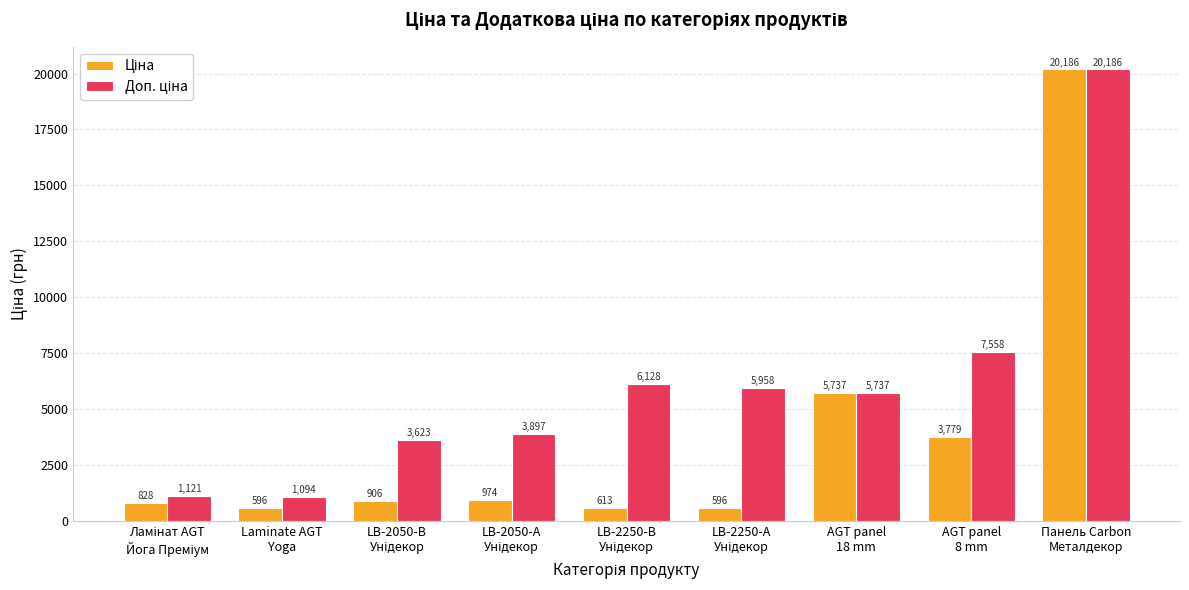

What is the minimum value shown in the chart?

595.8